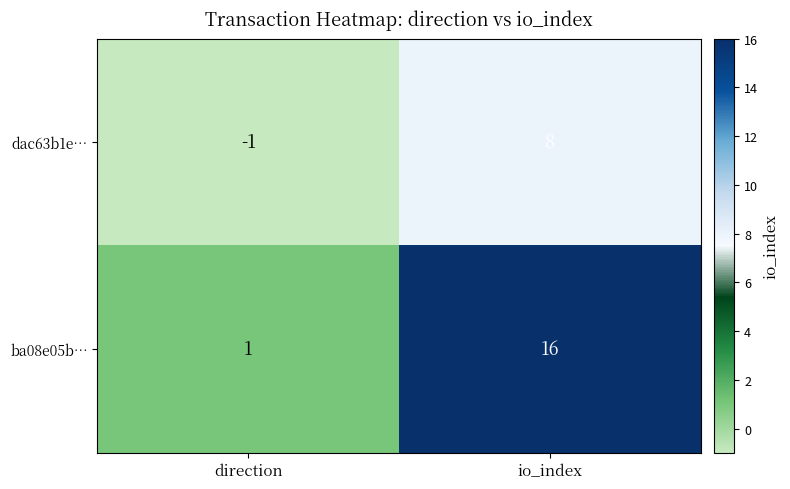

Which series has the largest range (max minus min)?

ba08e05b…